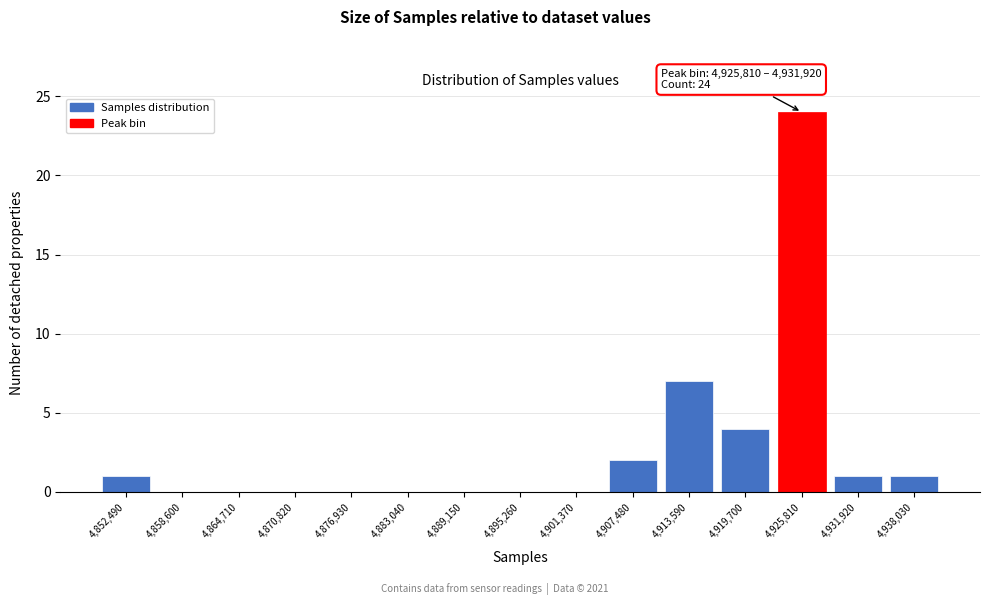

Reading left to right, list all the values displayed in this chart.

4,852,490=1	4,858,600=0	4,864,710=0	4,870,820=0	4,876,930=0	4,883,040=0	4,889,150=0	4,895,260=0	4,901,370=0	4,907,480=2	4,913,590=7	4,919,700=4	4,925,810=24	4,931,920=1	4,938,030=1